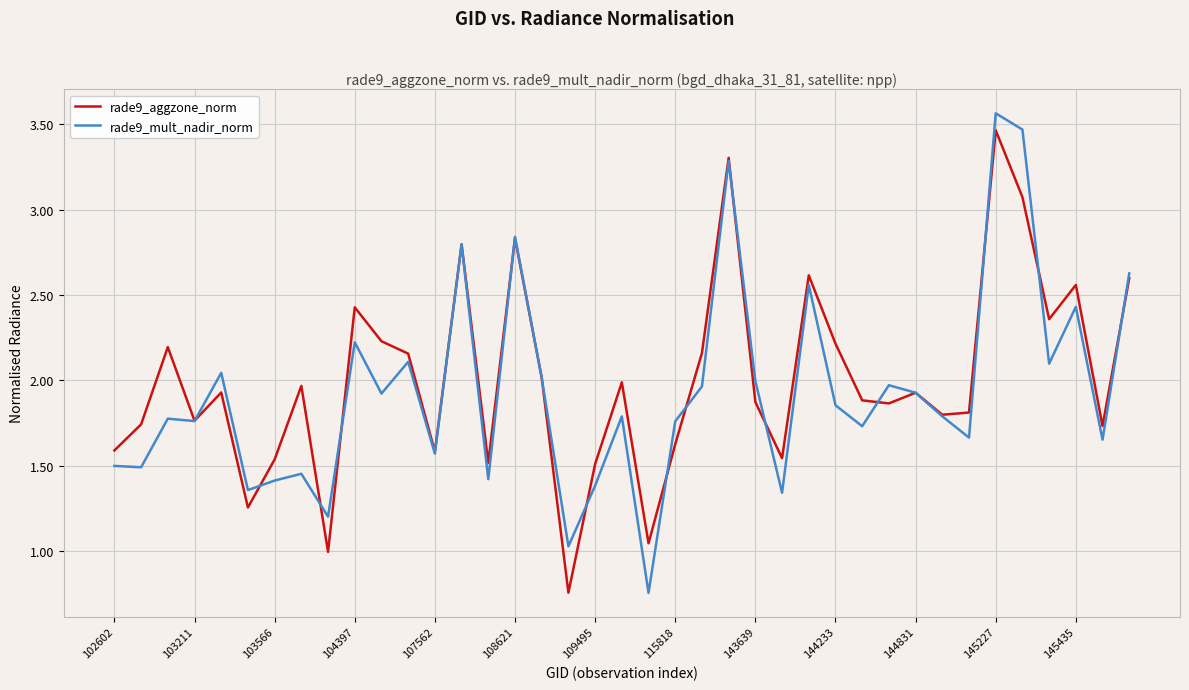

At which category is the sum across all series the highest?

145227